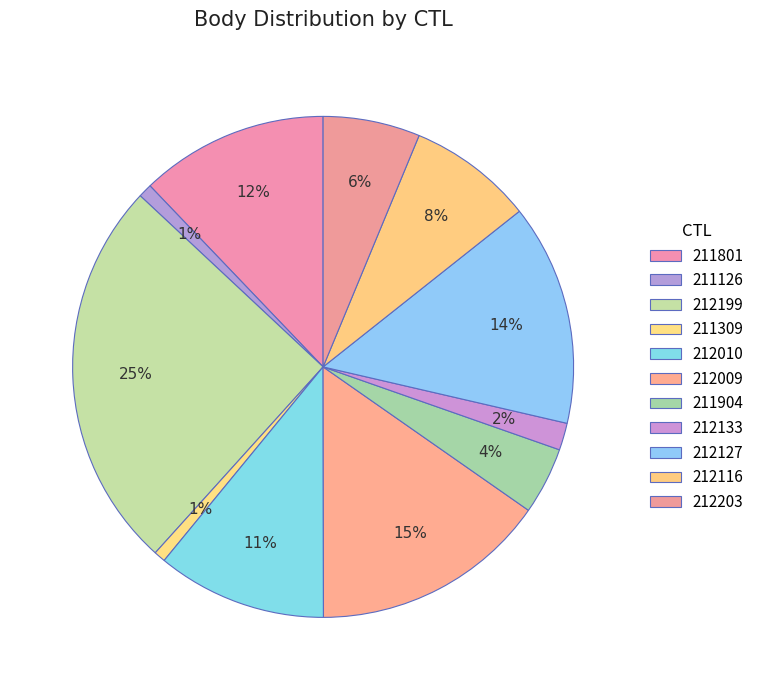

True or false: 211309 accounts for 10% of the total.

False